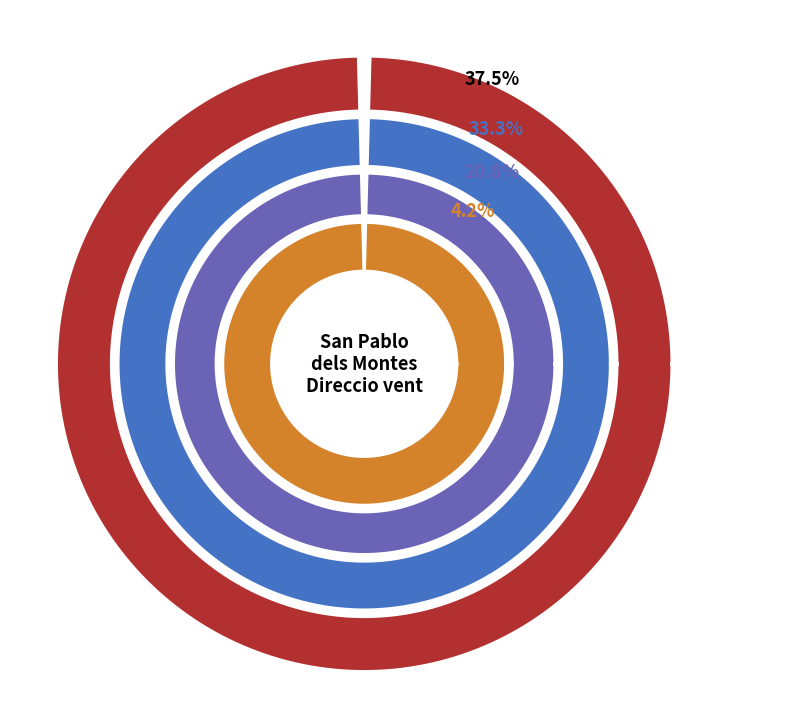

What is the total percentage of Nord-est and Nord?

25.0%